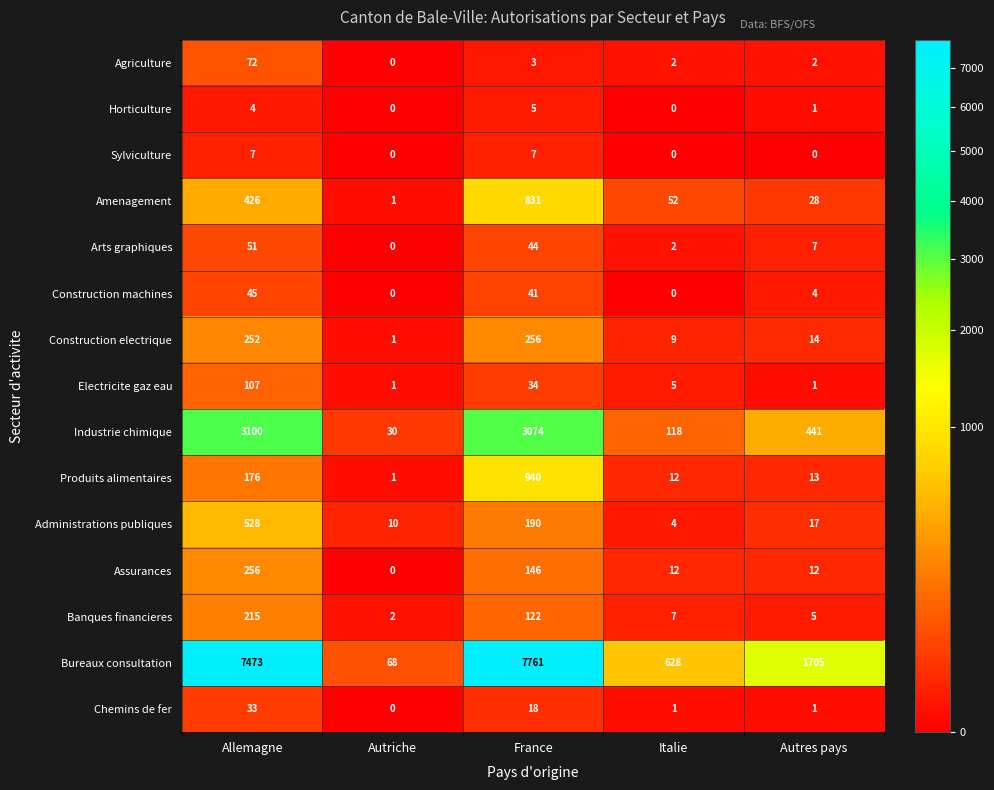

Rank the series at France from lowest to highest value.

Agriculture, Horticulture, Sylviculture, Chemins de fer, Electricite gaz eau, Construction machines, Arts graphiques, Banques financieres, Assurances, Administrations publiques, Construction electrique, Amenagement, Produits alimentaires, Industrie chimique, Bureaux consultation